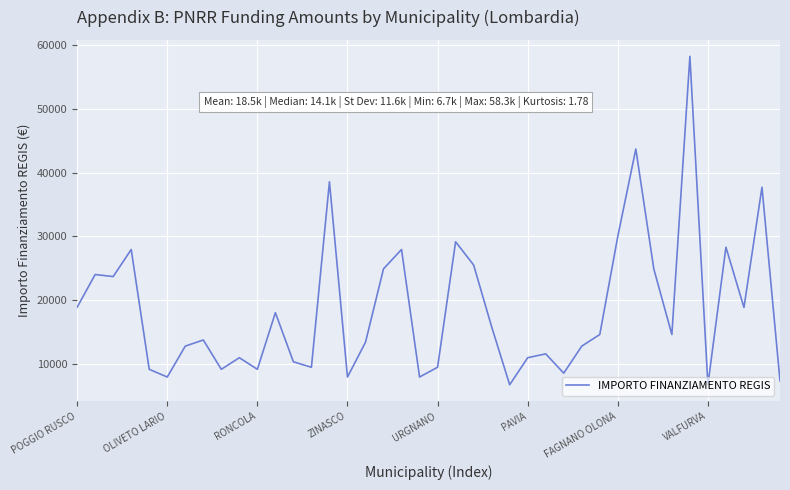

What is the maximum value shown in the chart?

58272